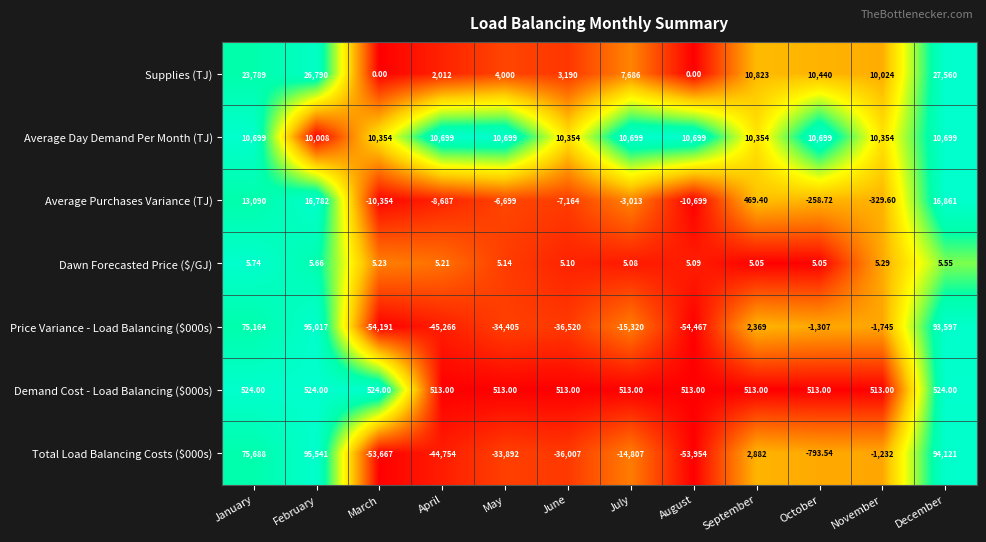

List the labels in order of Average Purchases Variance (TJ) value, smallest first.

August, March, April, June, May, July, November, October, September, January, February, December